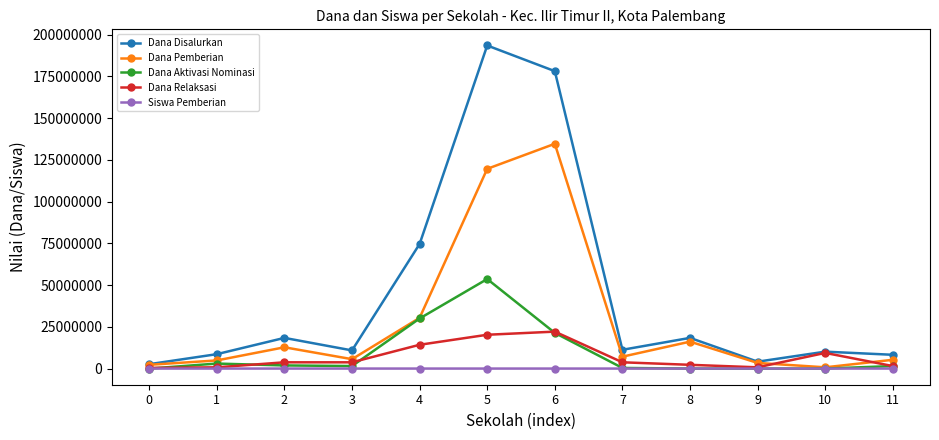

At which label is Dana Aktivasi Nominasi closest to 26812500?

4